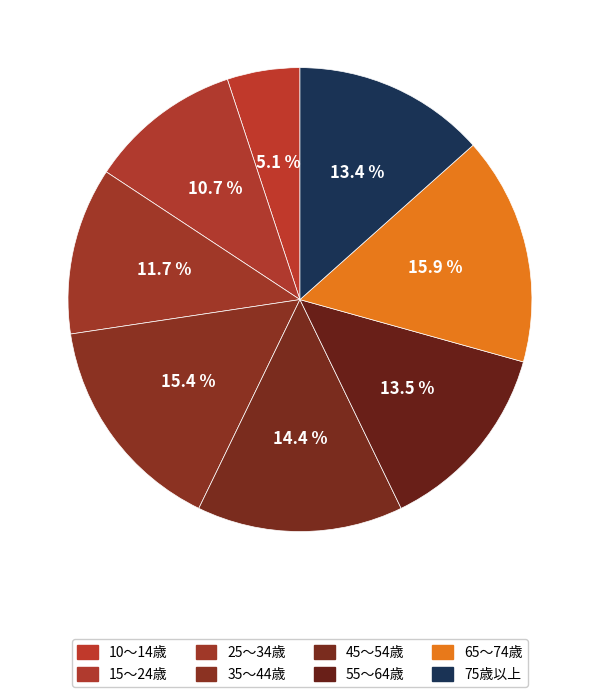

Between 45～54歳 and 35～44歳, which is larger?

35～44歳